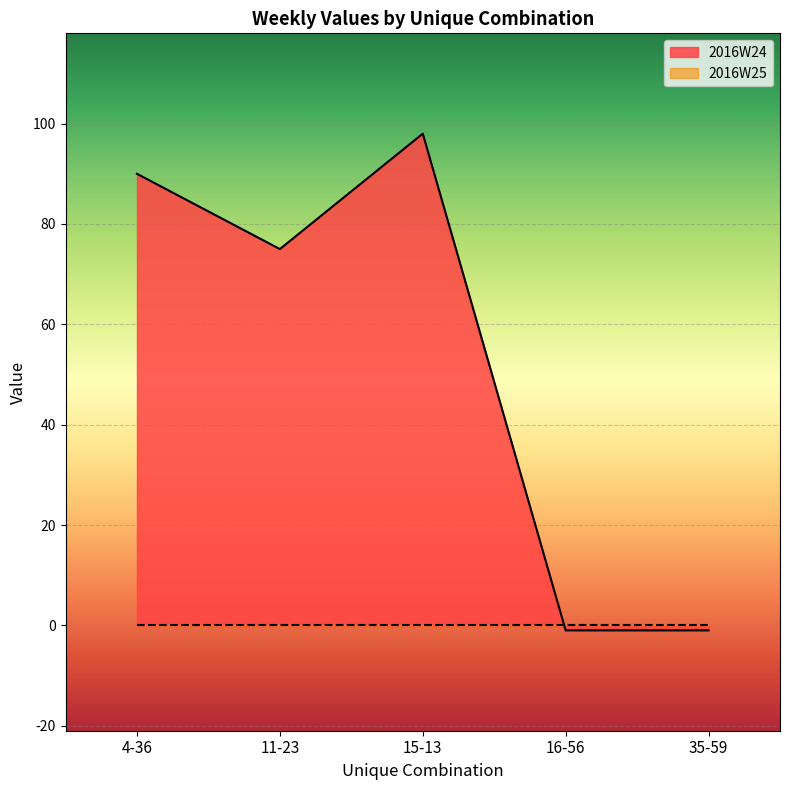

Rank the categories by value from highest to lowest.

15-13, 4-36, 11-23, 16-56, 35-59